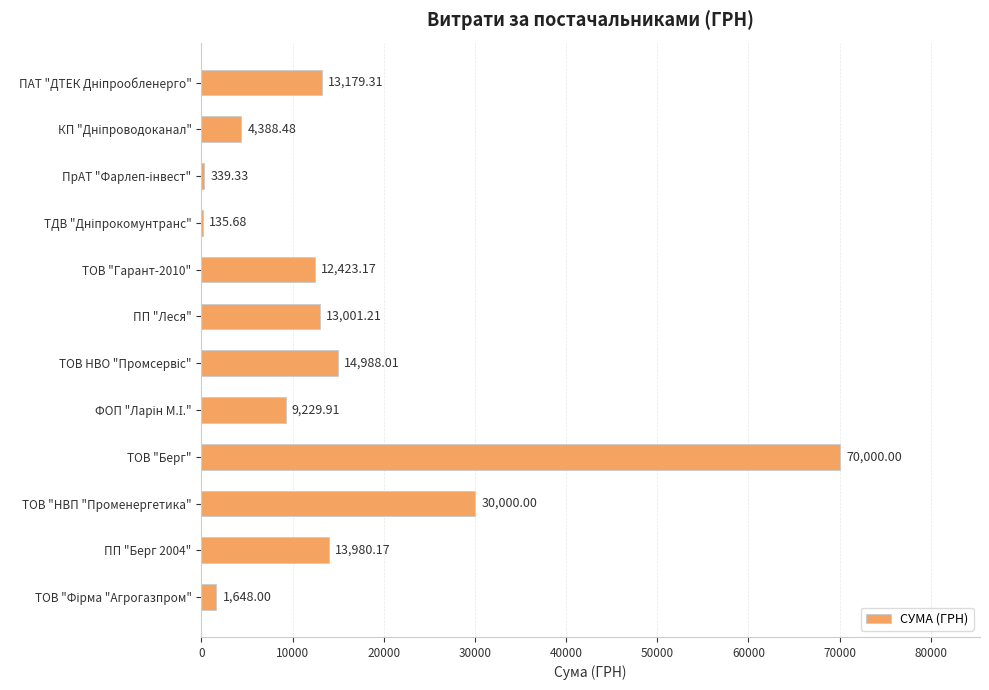

Where is the data nearest to the value 35067?

ТОВ "НВП "Променергетика"